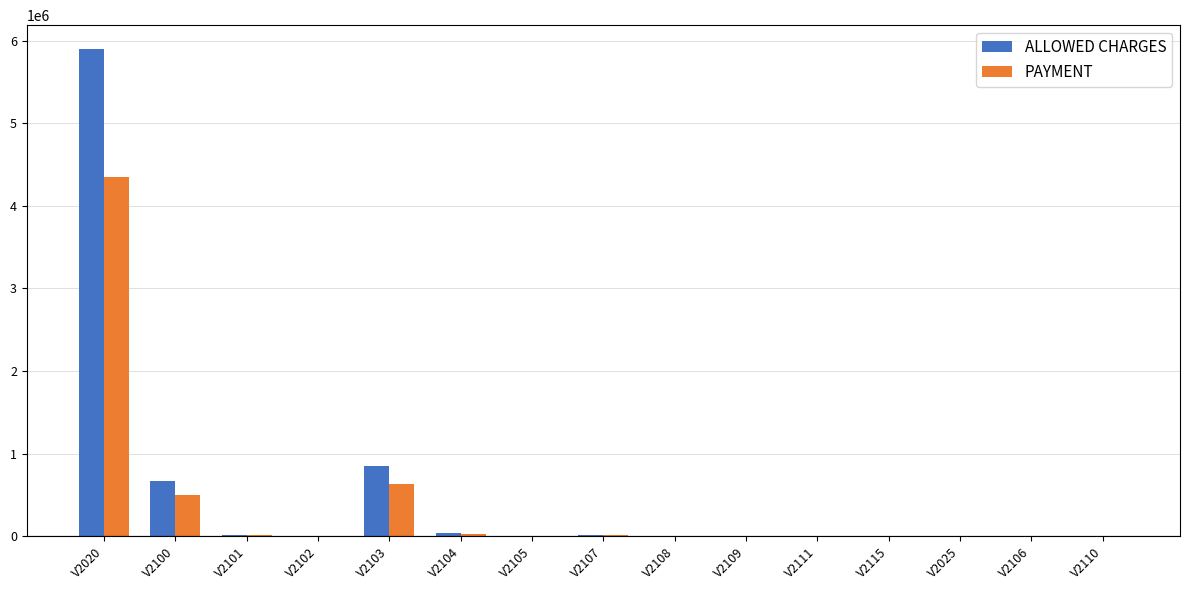

What is the maximum value for PAYMENT?

4348968.1